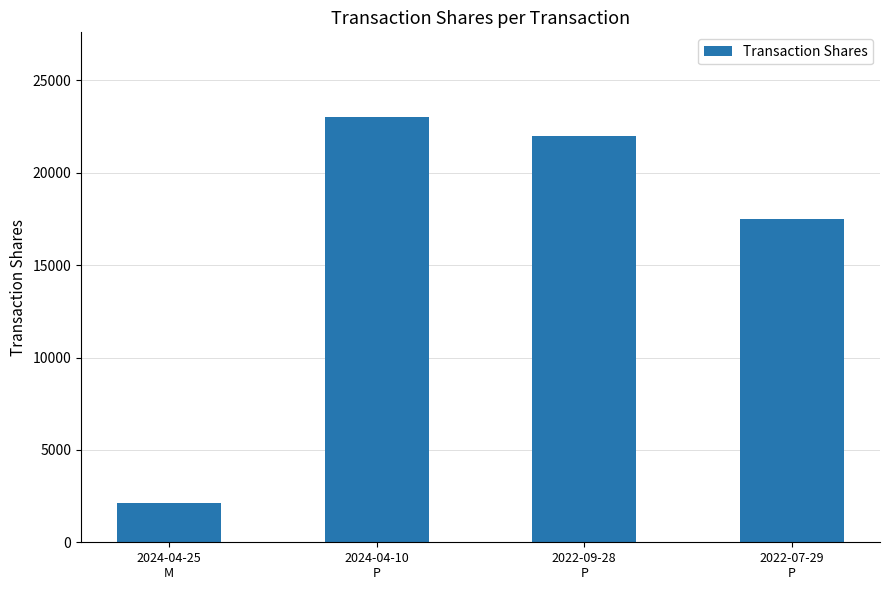

True or false: the data shows 2113 at 2024-04-25
M.

True